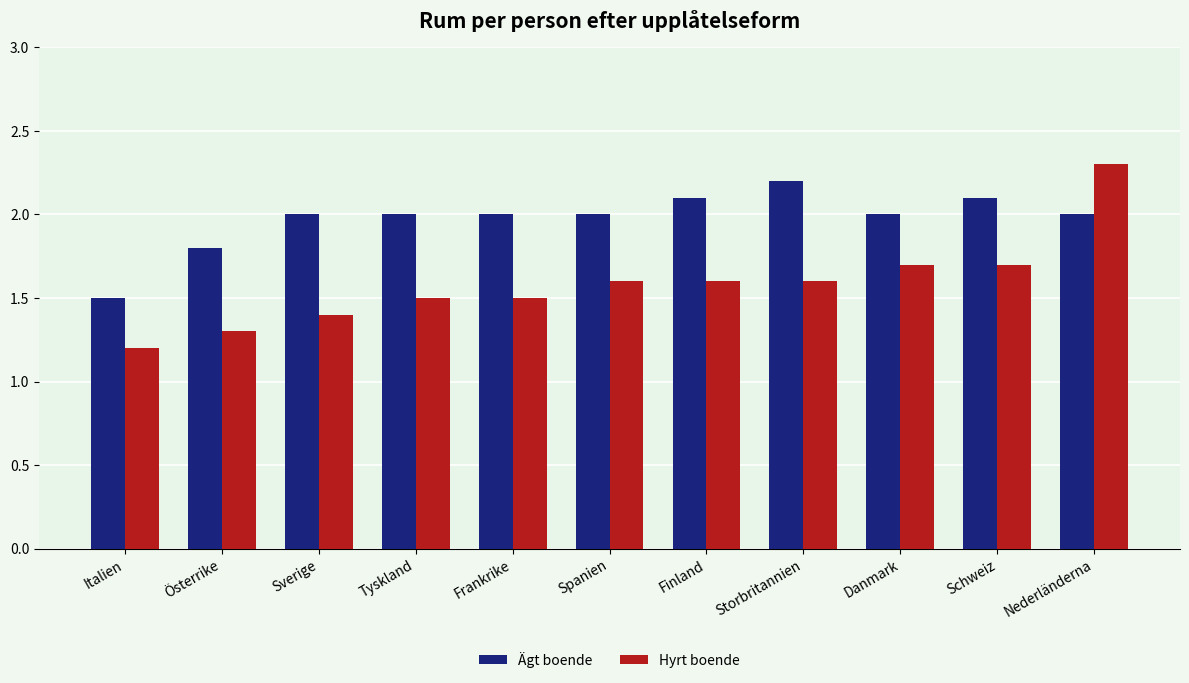

Is the value of Hyrt boende at Finland greater than the value of Ägt boende at Storbritannien?

No